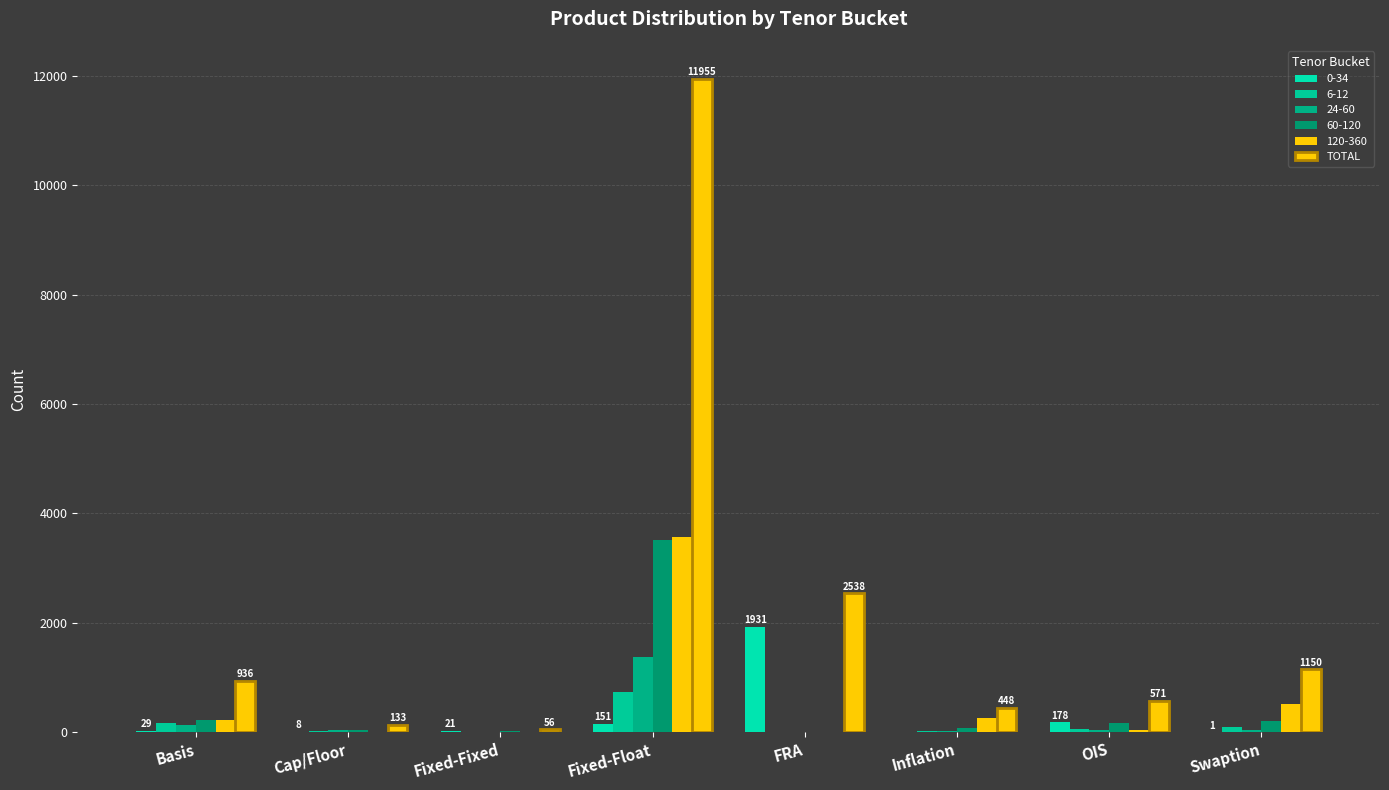

How many groups of bars are there?

8